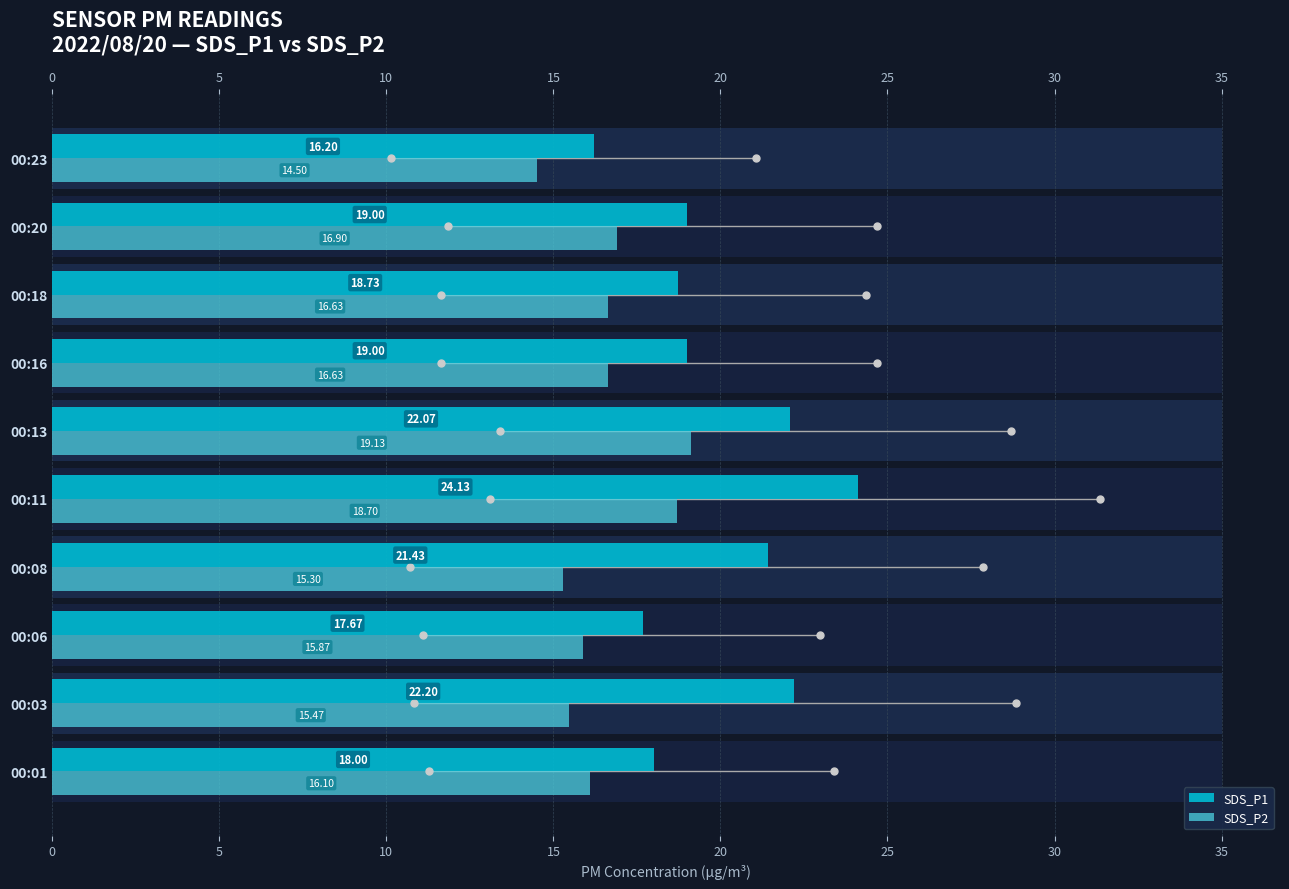

What are all the series names shown in the legend?

SDS_P1, SDS_P2